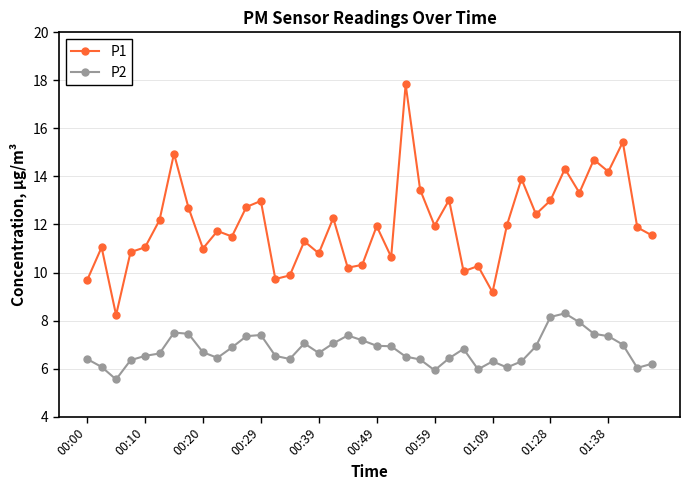

What is the greatest value displayed?

17.8